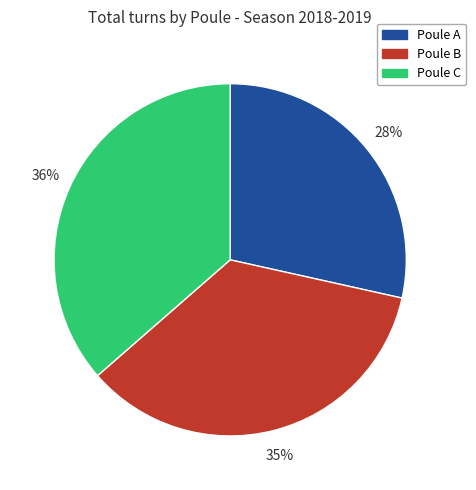

Approximately how many times larger is the value at Poule C compared to Poule B?

1.0